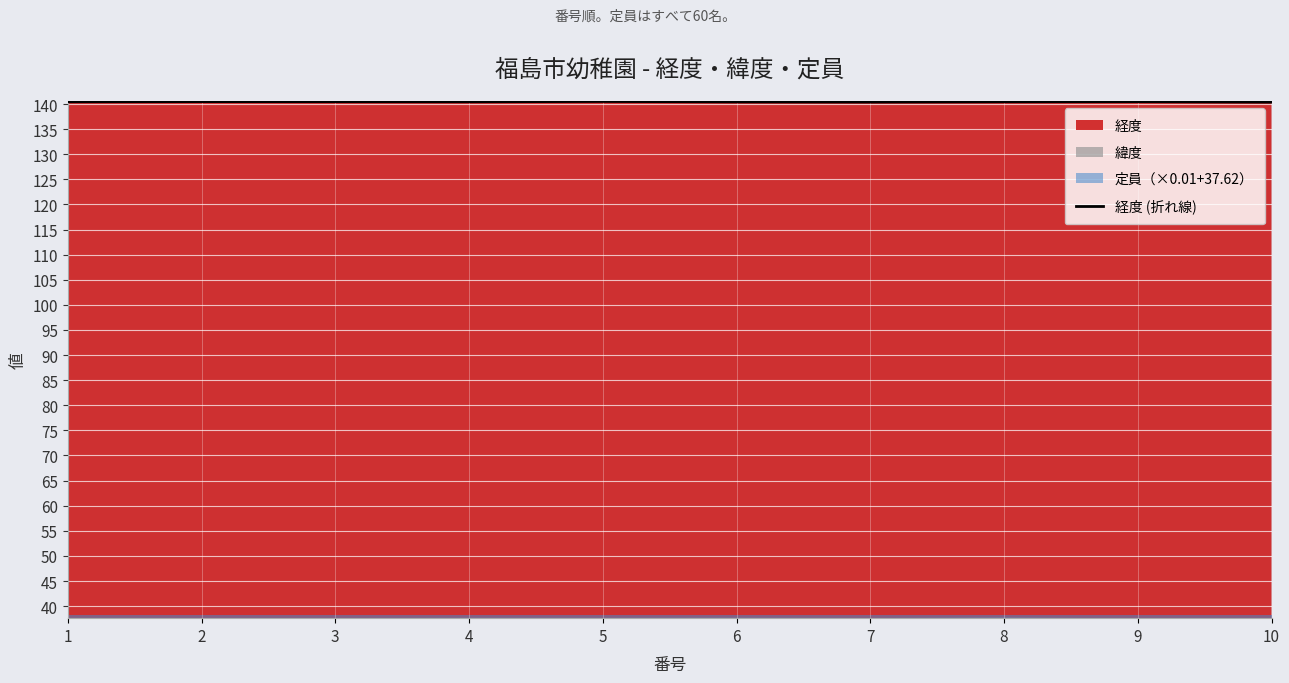

Does the chart display data point markers on the line(s)?

No